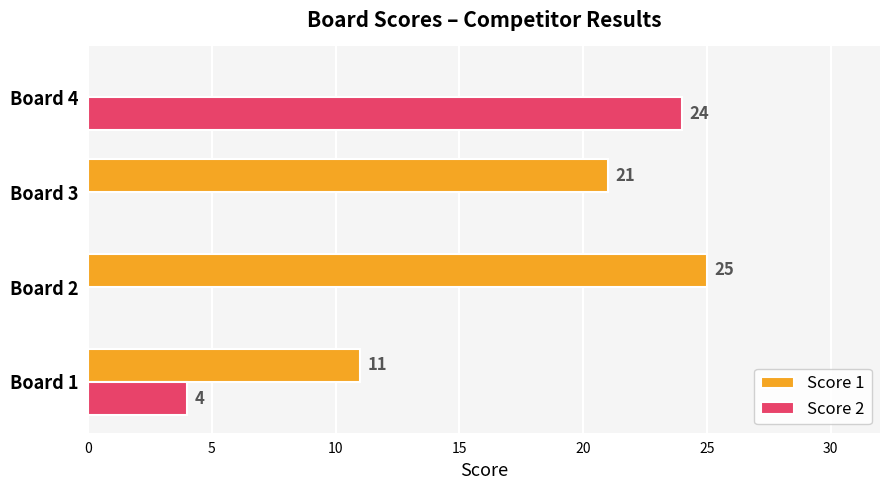

Is it true that Score 2 equals 0 at Board 2?

True